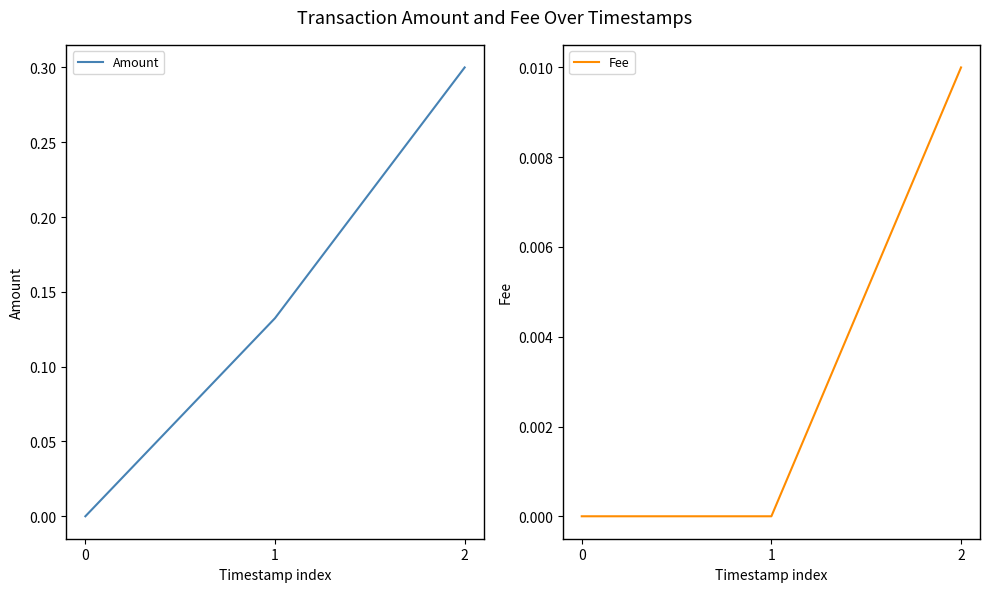

What is the highest value of the Amount series?

0.3